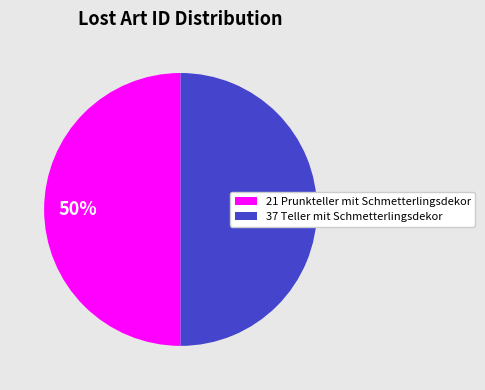

True or false: 37 Teller mit Schmetterlingsdekor accounts for 50% of the total.

True